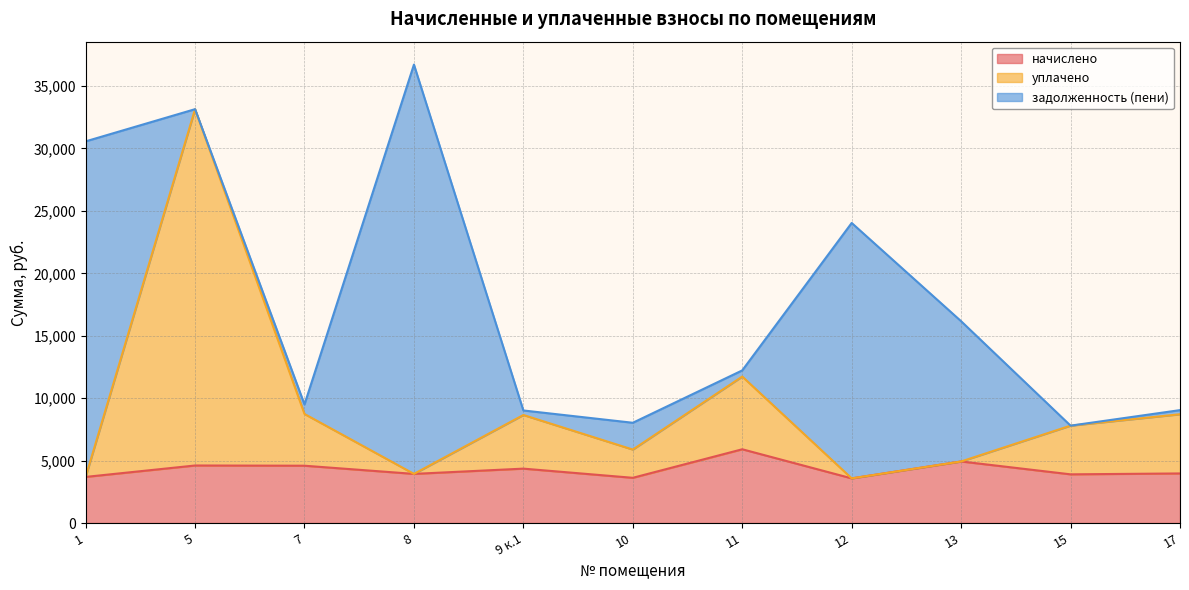

True or false: уплачено has a value of 12930.6 at 15.

False